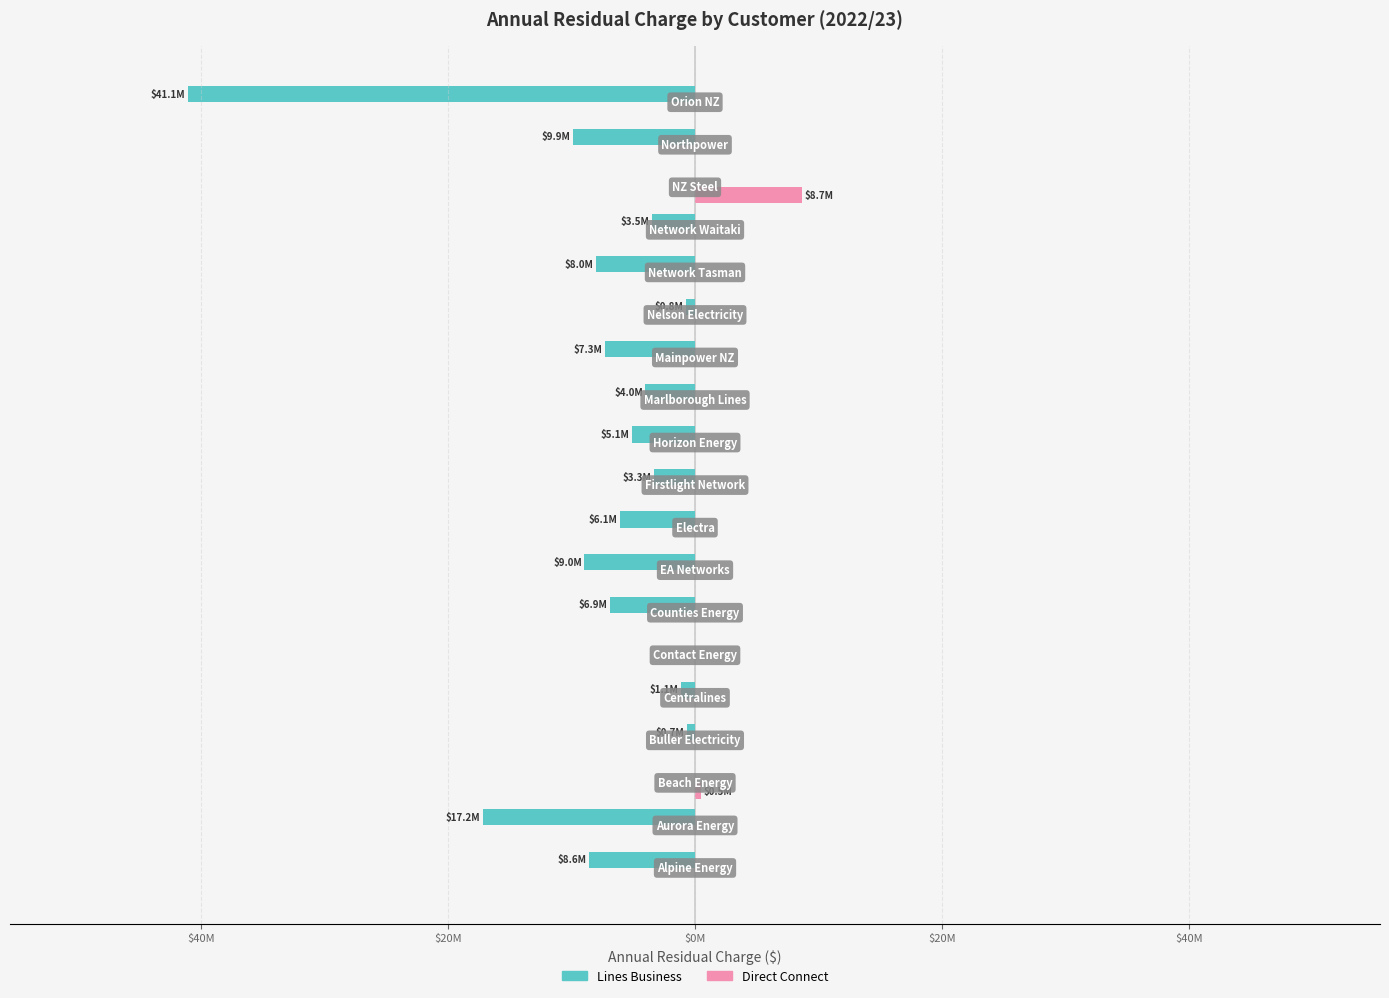

What is the difference between the maximum and minimum values in the Lines Business series?

41068480.8